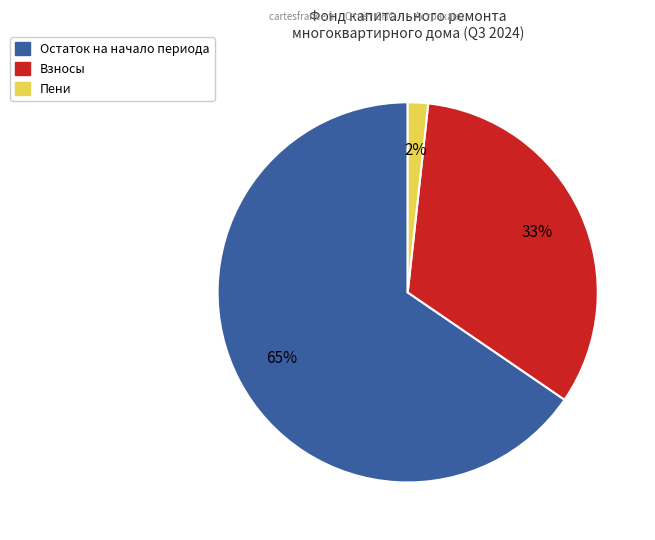

To the nearest percent, what is the average slice percentage?

33%